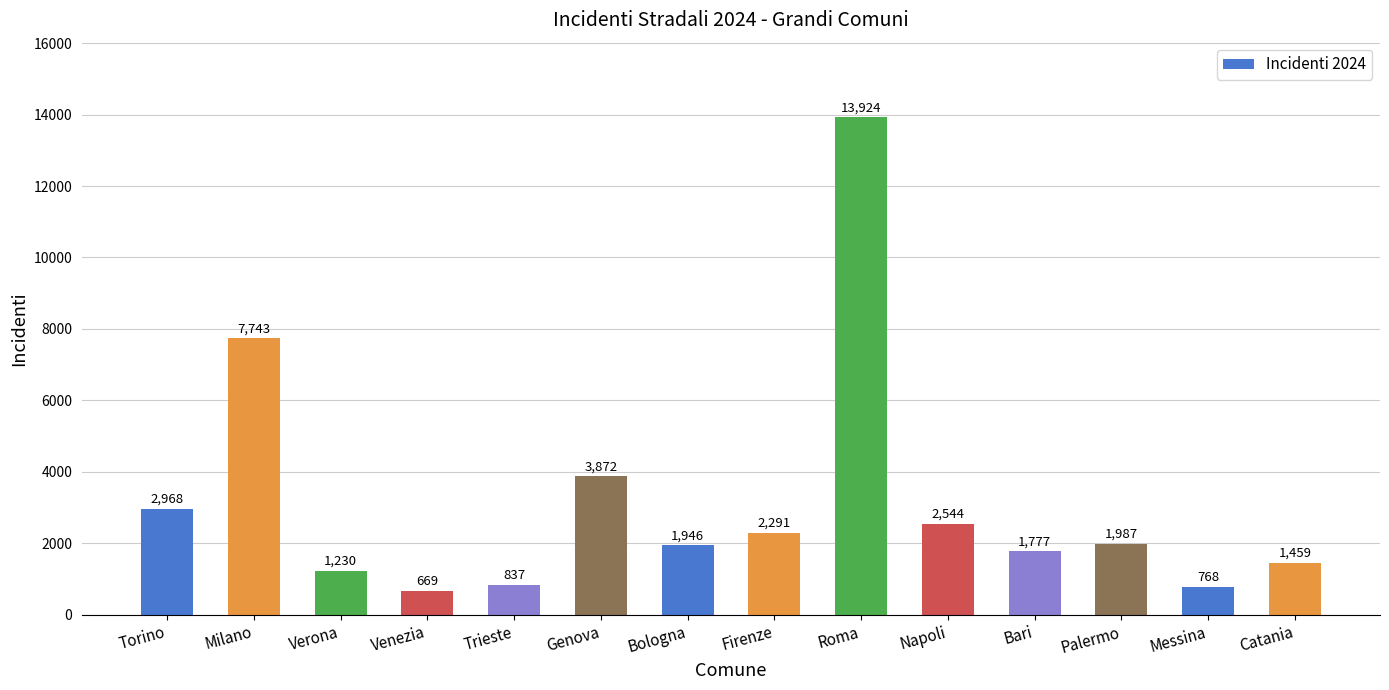

What is the label of the 7th bar from the right?

Firenze